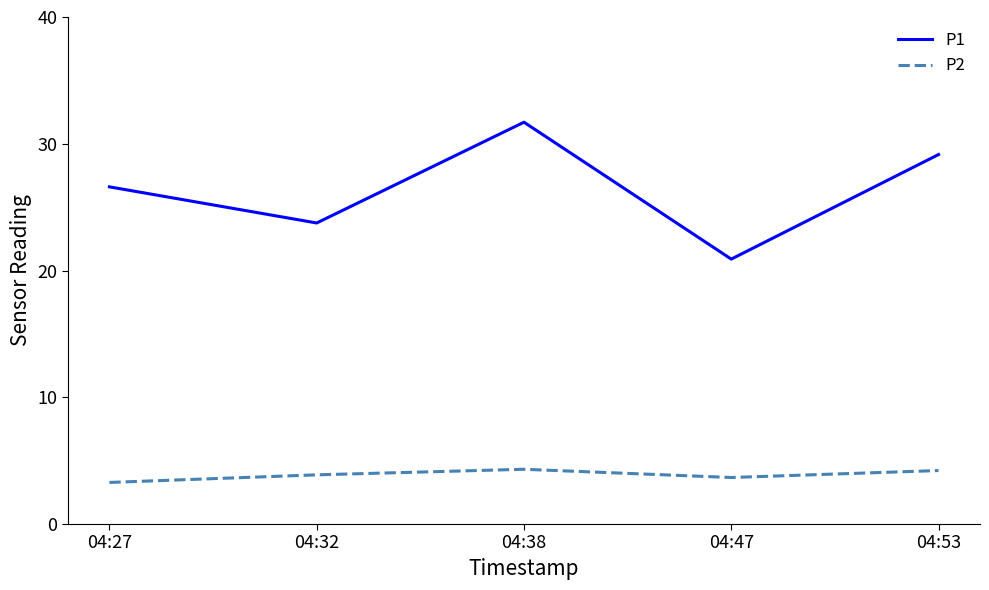

Which label corresponds to the largest value in the chart?

04:38